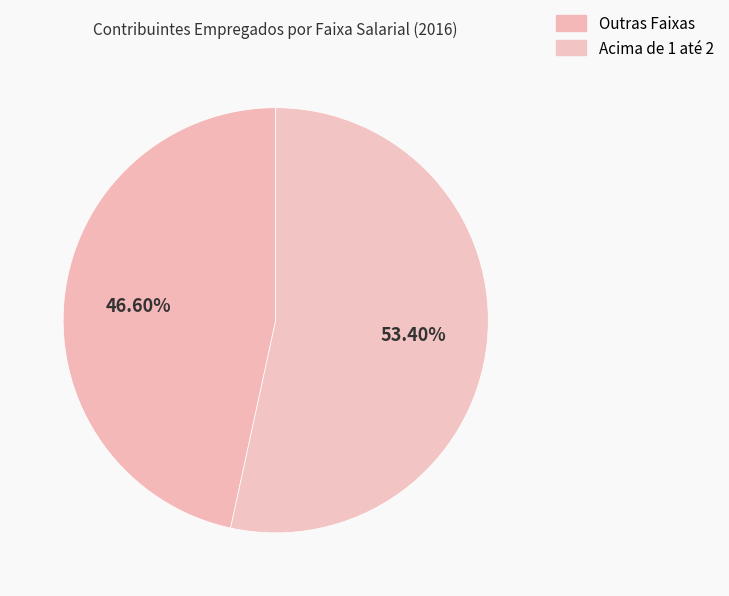

How many slices are in this pie chart?

2